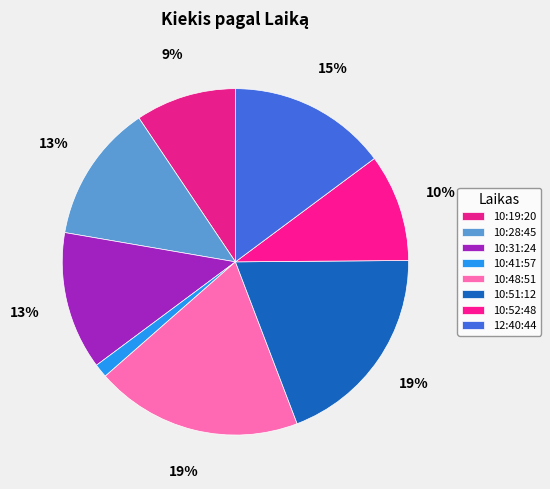

What is the ratio of the value at 10:51:12 to the value at 10:48:51?

1.0